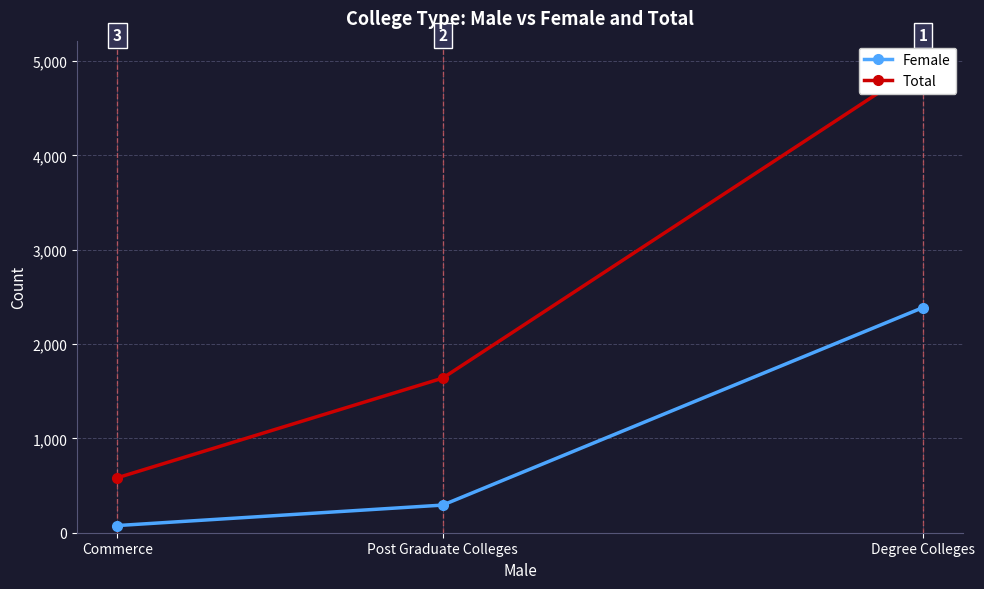

What is the difference between the Total values at Commerce and Degree Colleges?

4389